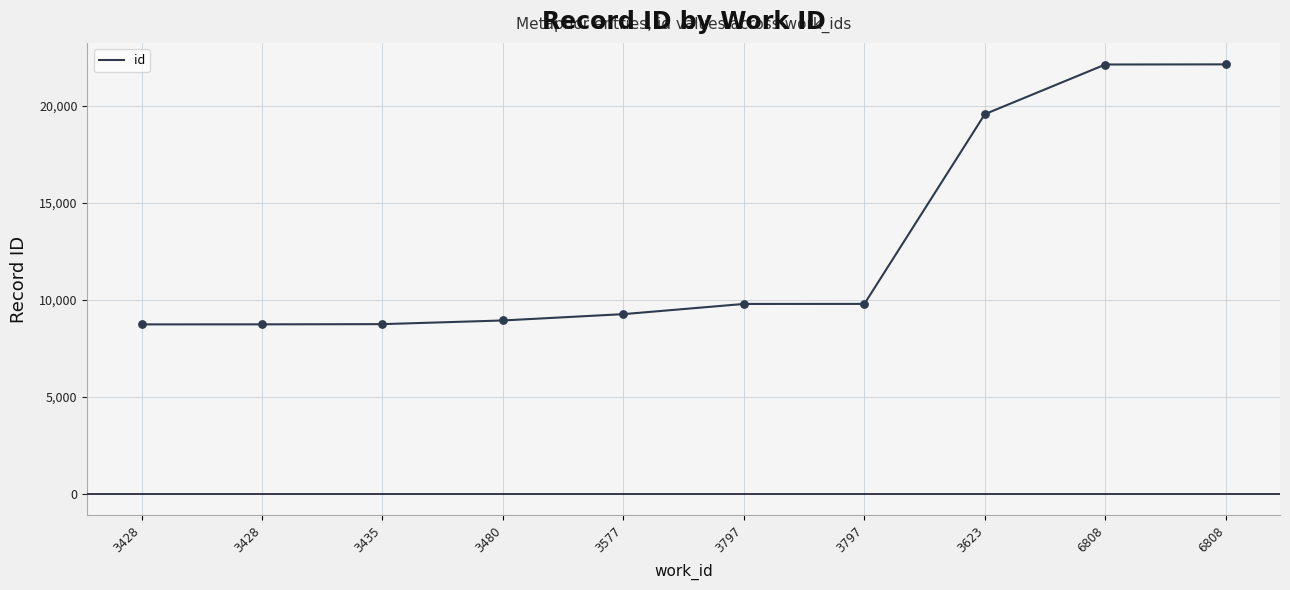

How many lines are shown in the chart?

1